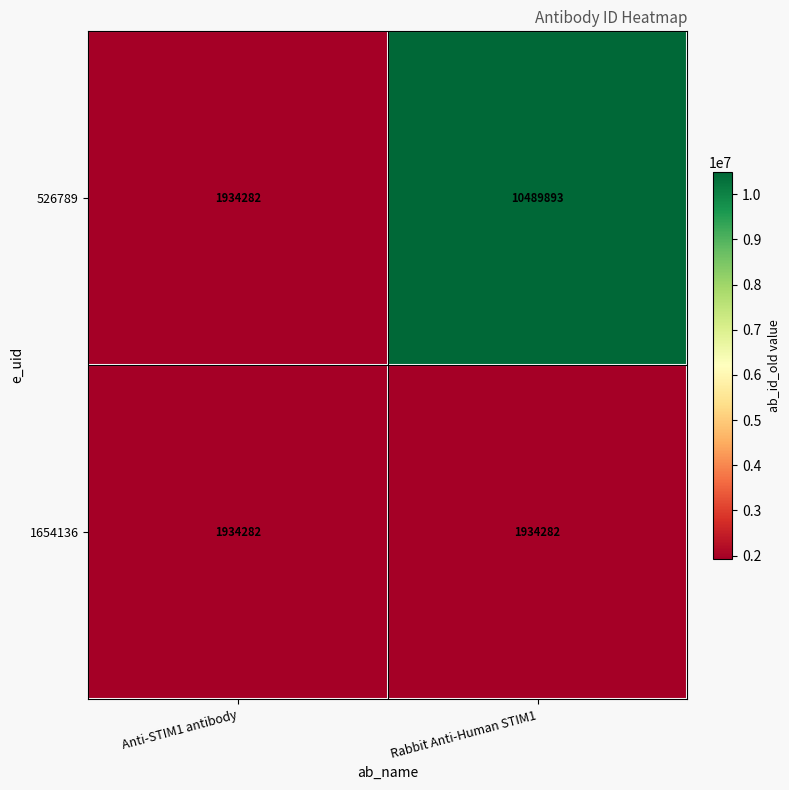

At which category is the sum across all series the highest?

Rabbit Anti-Human STIM1